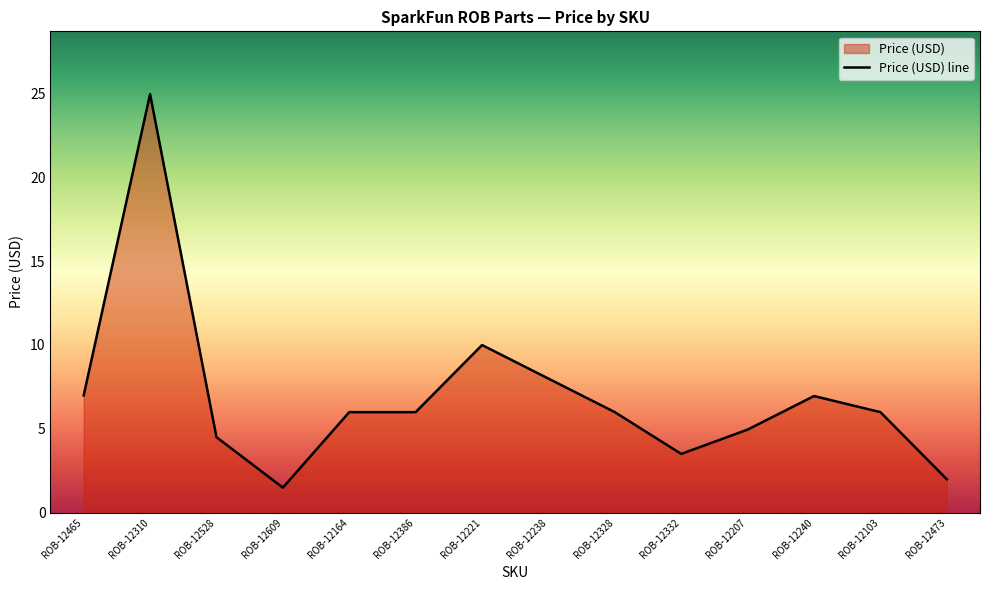

True or false: there are more than 0 points higher than both neighbors.

True